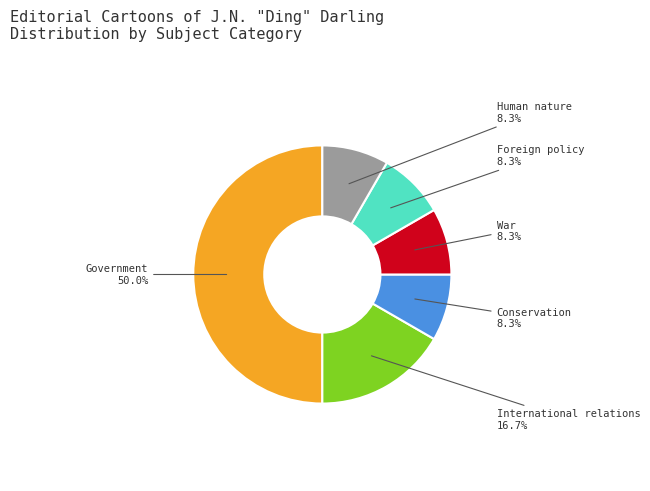

Is the sum of War and Human nature greater than half?

No